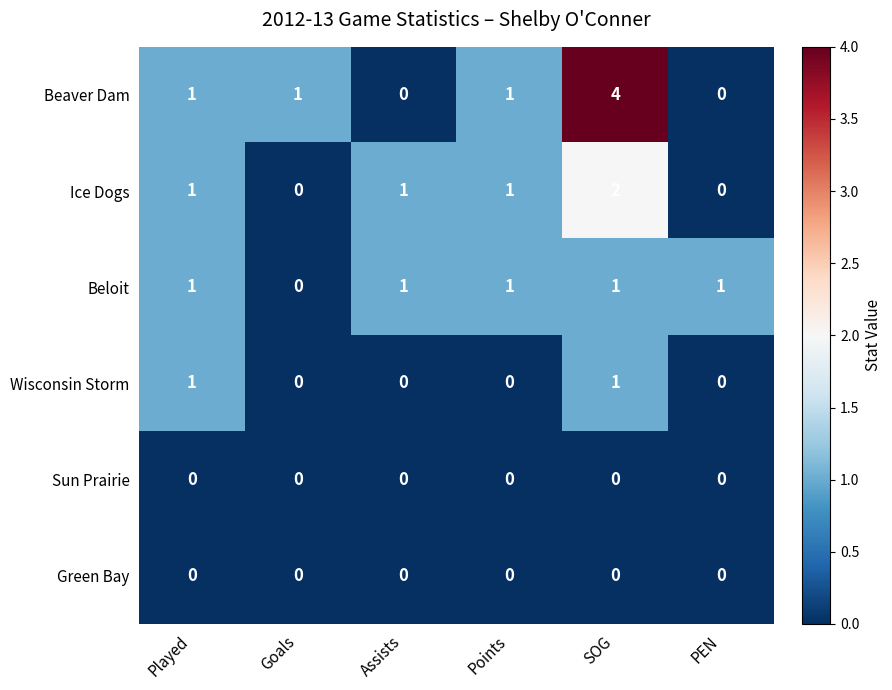

What is the maximum value shown in the chart?

4